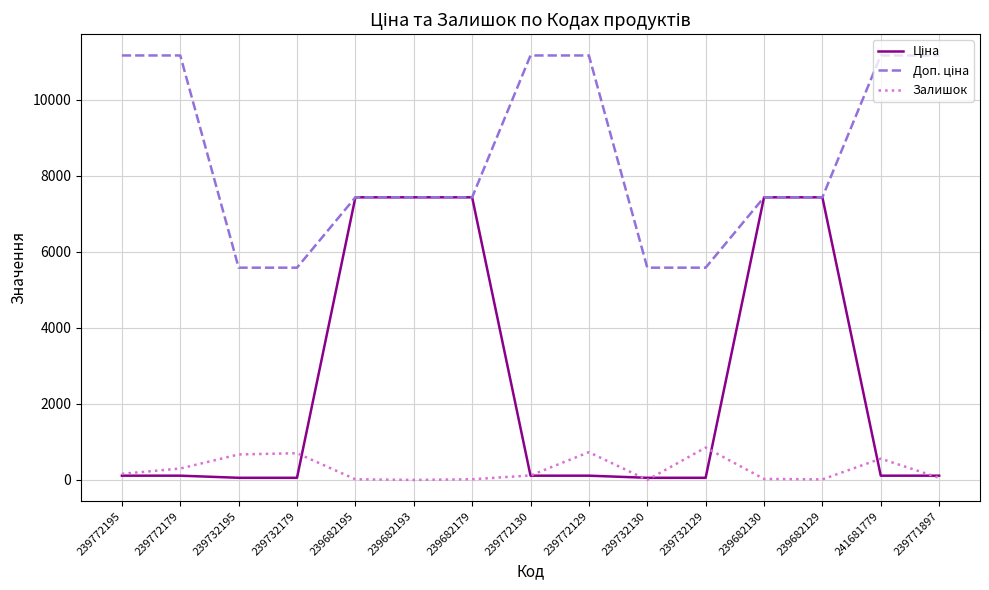

What is the maximum value shown in the chart?

11169.0